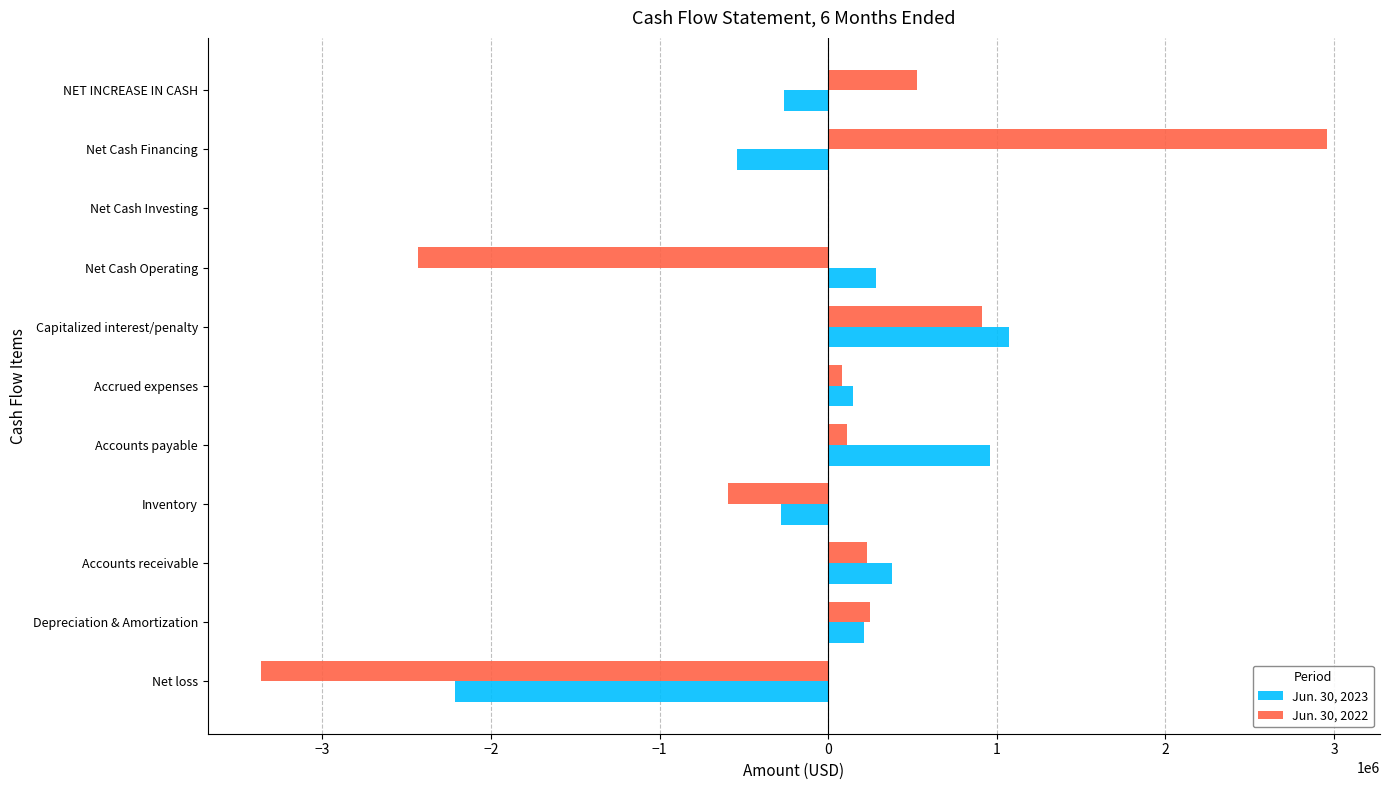

How many categories are shown in the chart?

11